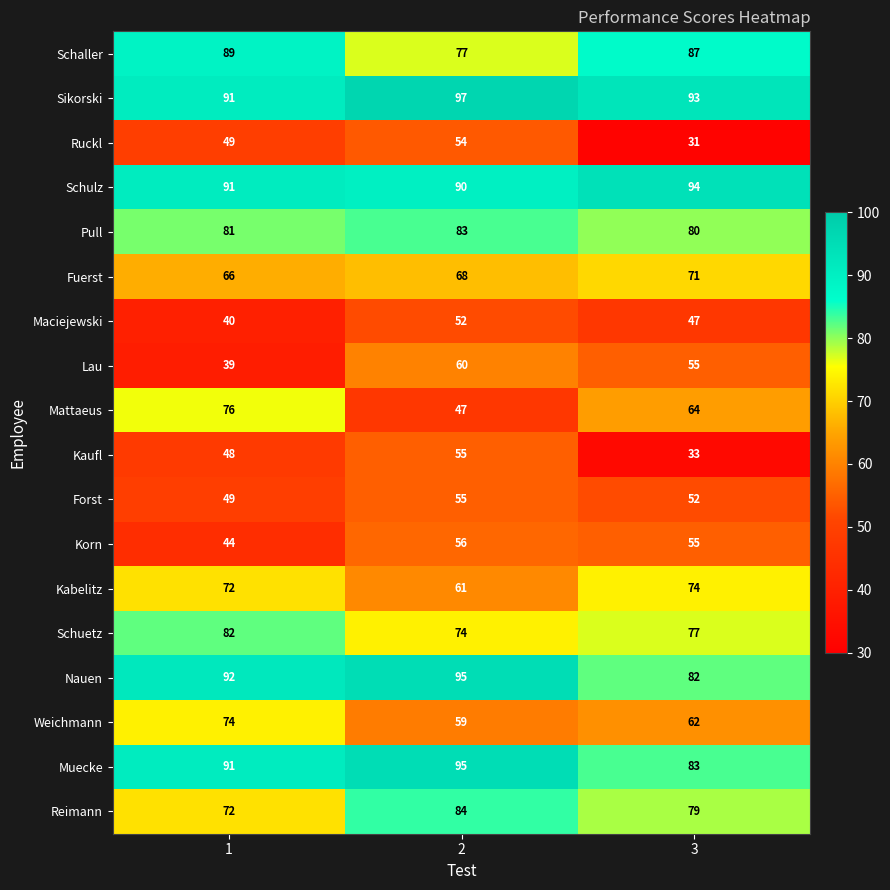

Which series has the largest range (max minus min)?

Mattaeus